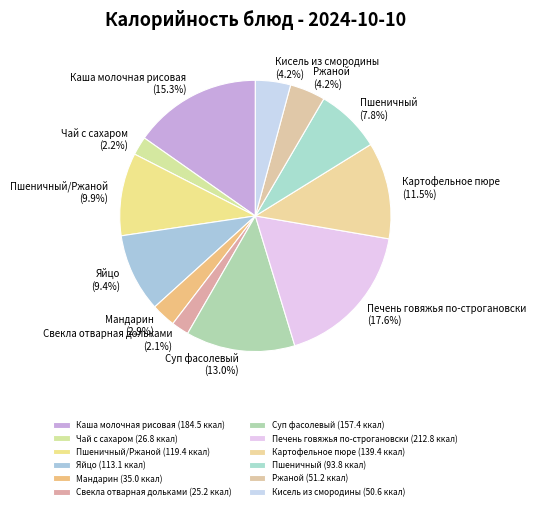

True or false: Ржаной accounts for 4% of the total.

True